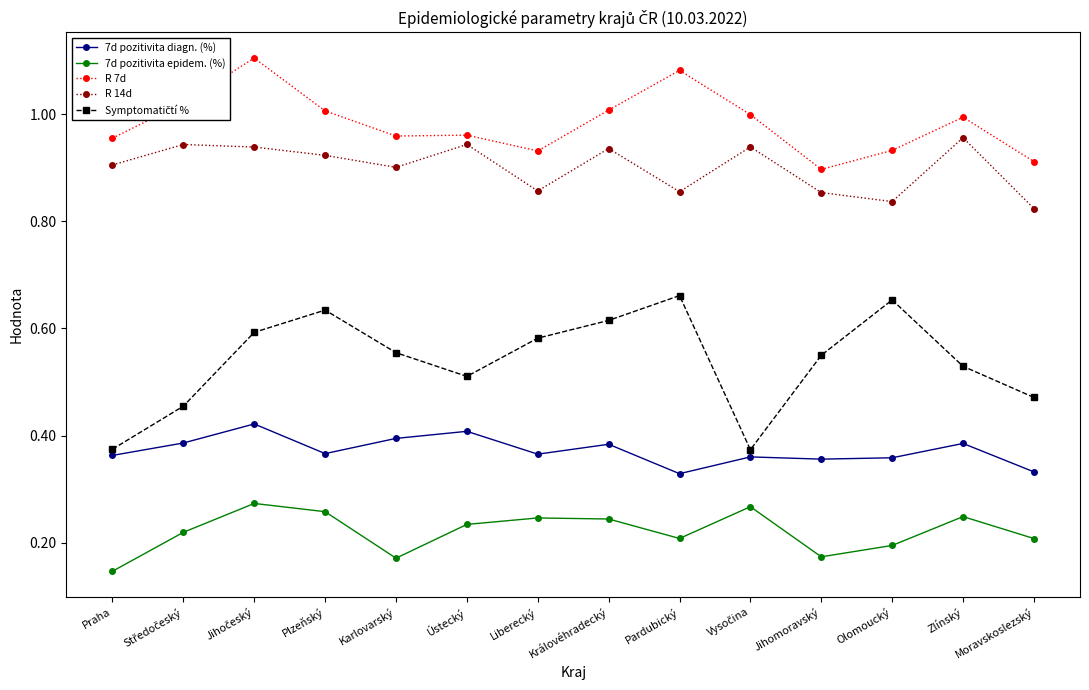

What is the label of the 13th point from the left?

Zlínský